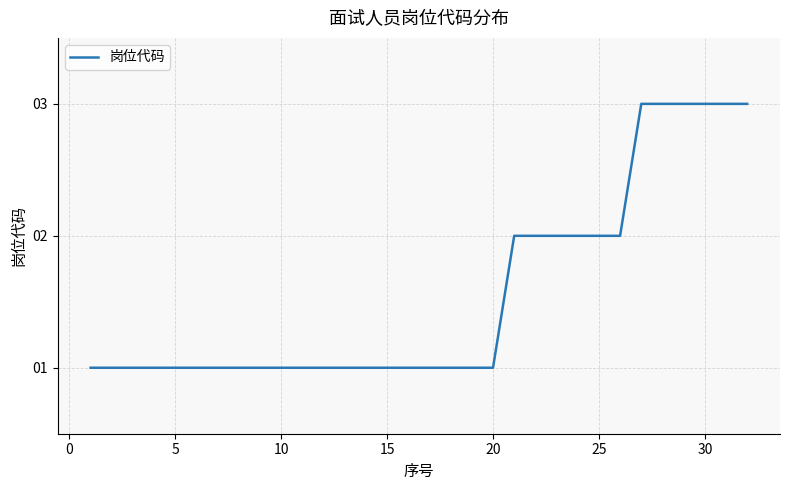

What is the greatest value displayed?

3